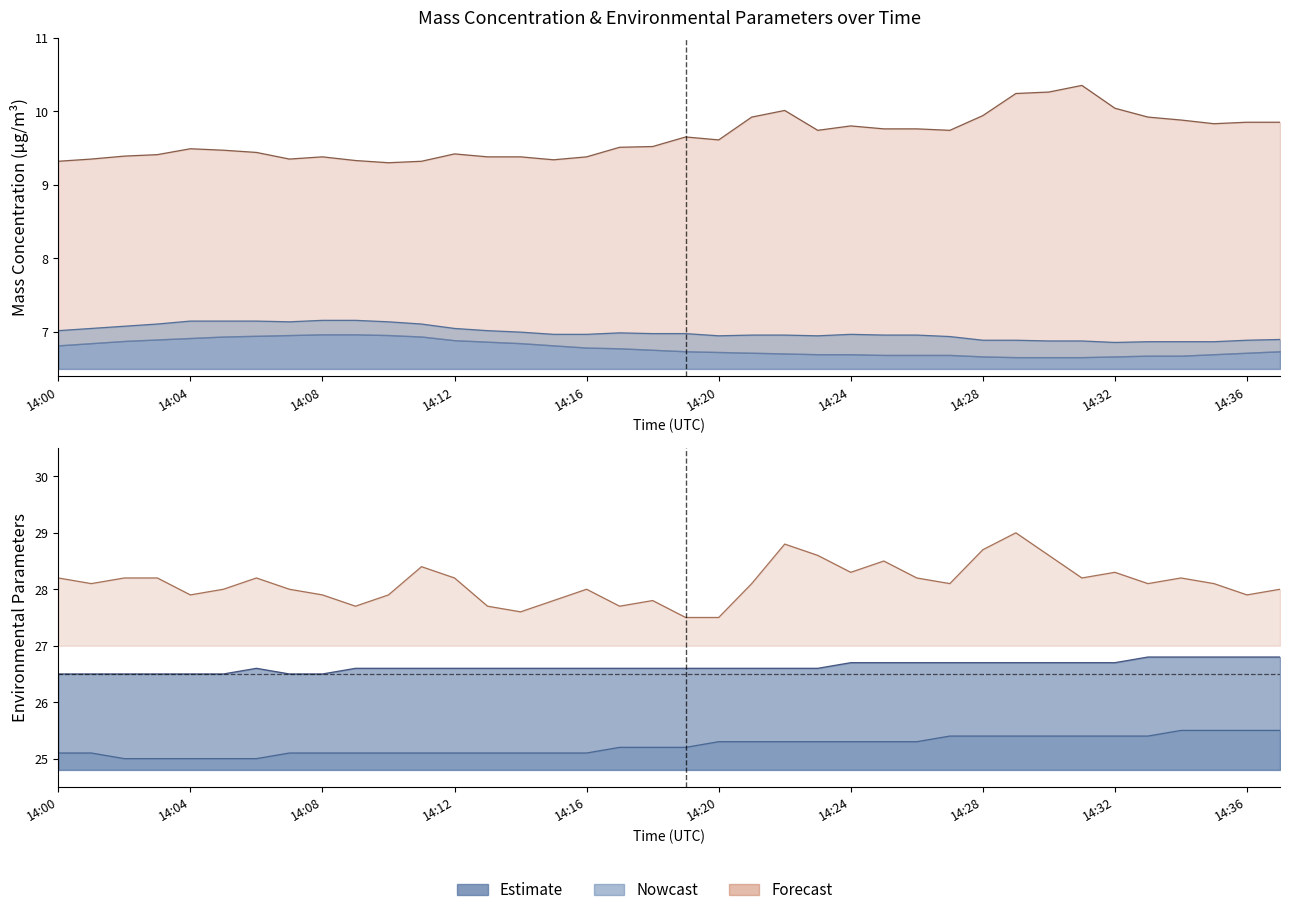

At which category is the sum across all series the highest?

14:29